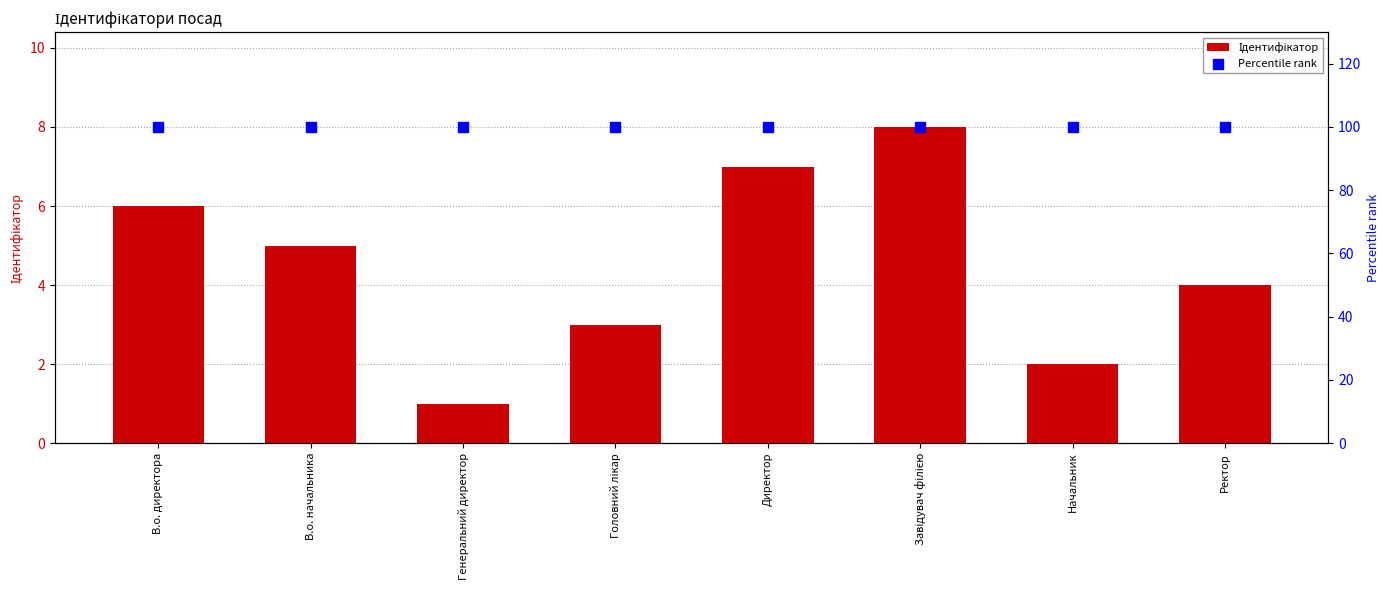

Is the value of Ідентифікатор at В.о. директора greater than the value of Percentile rank at В.о. начальника?

No